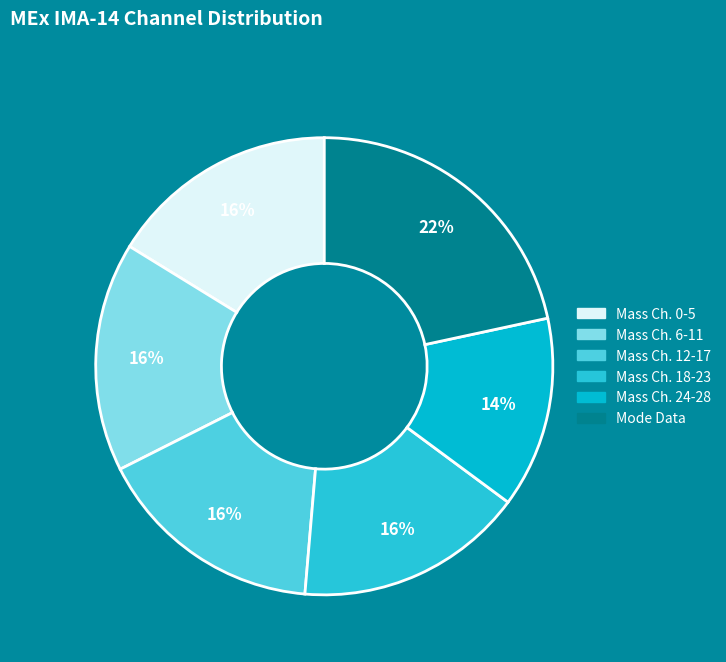

How many segments does this pie chart have?

6